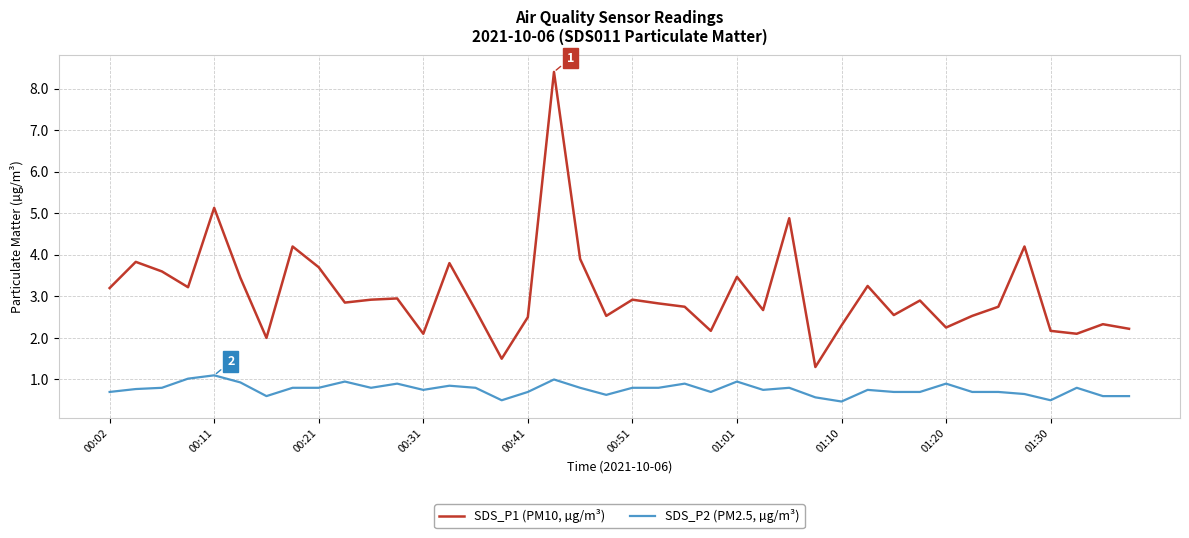

List the series in order of their overall mean, highest first.

SDS_P1 (PM10, µg/m³), SDS_P2 (PM2.5, µg/m³)